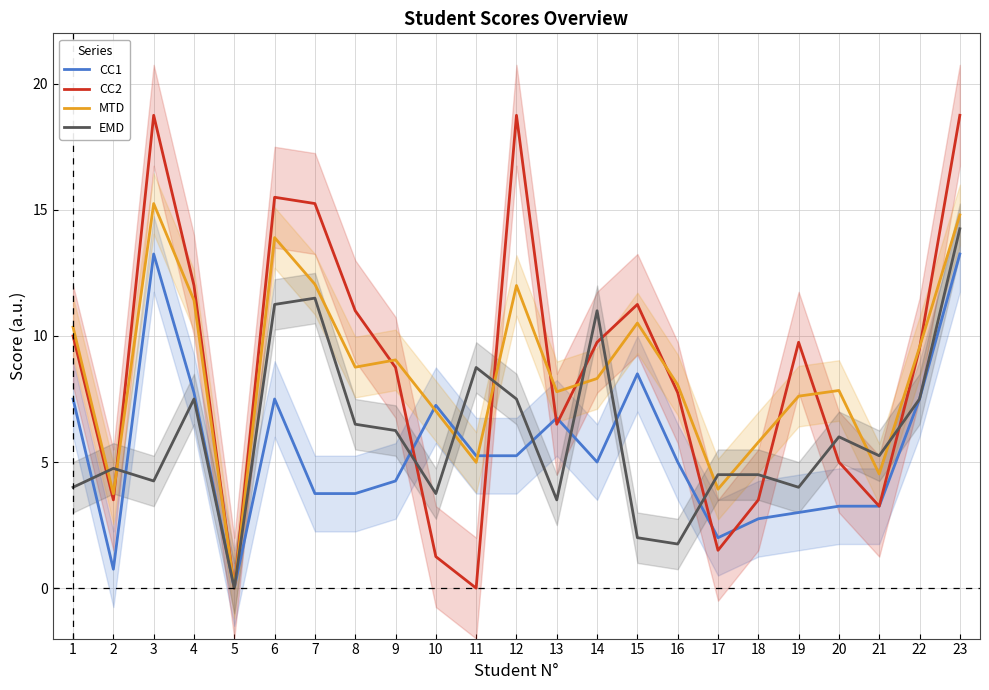

What is the value of the MTD point at the 18th from the left?

5.8